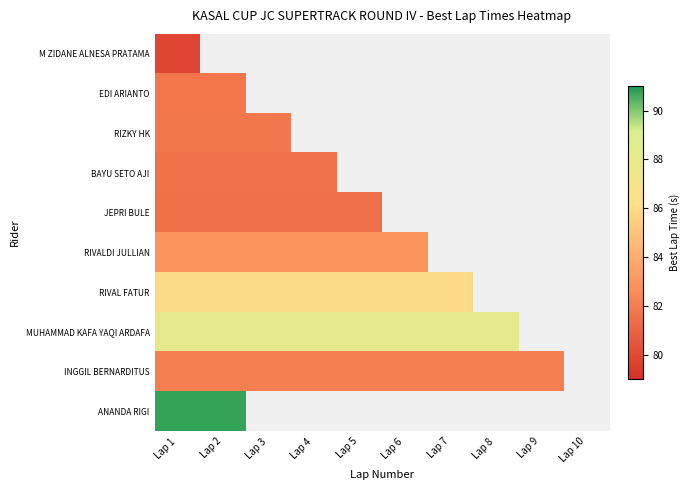

Which label corresponds to the largest value in the chart?

Lap 1